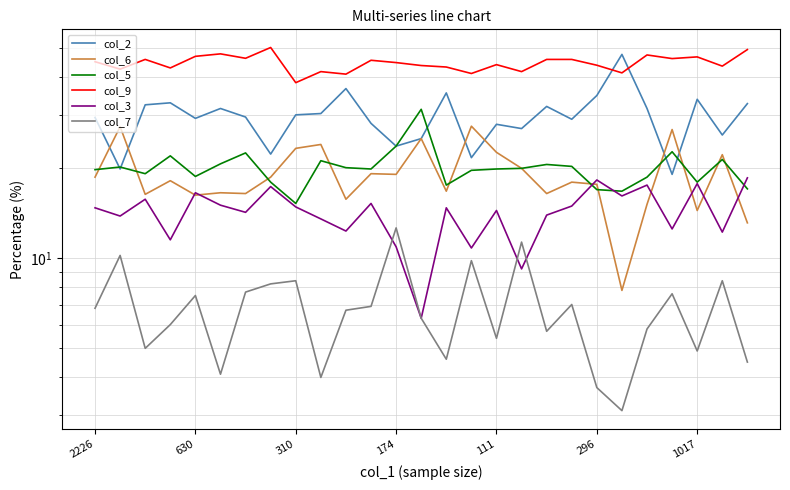

At how many categories does at least one series exceed 14?

27